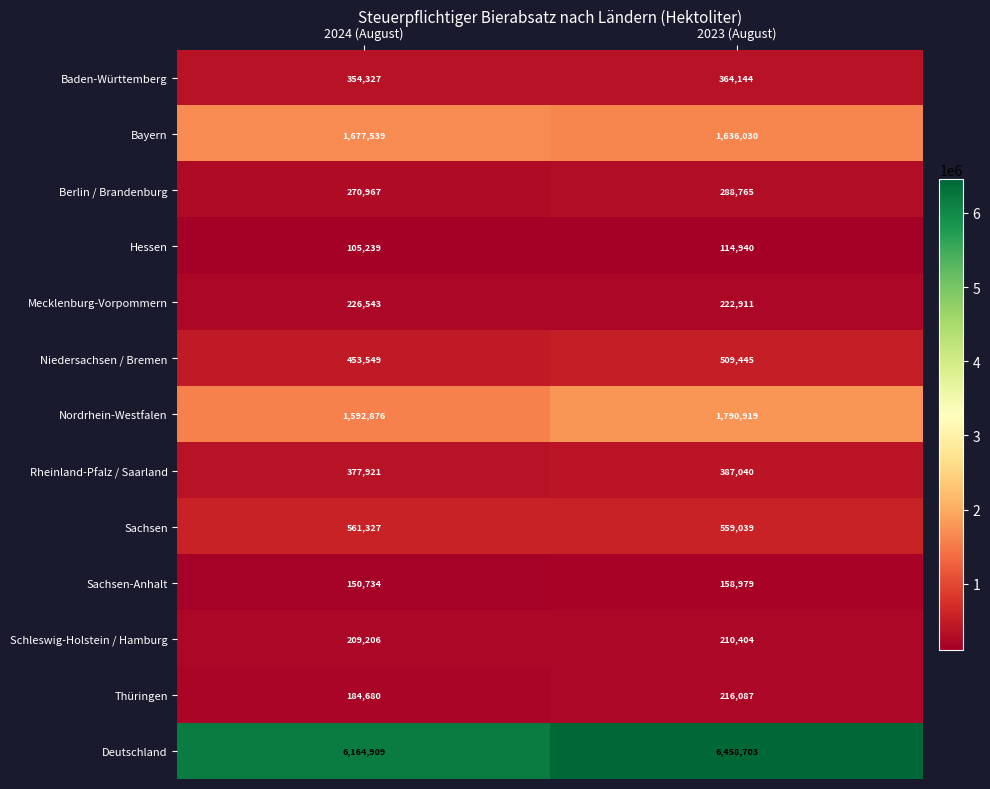

At how many categories does at least one series exceed 1004301?

2